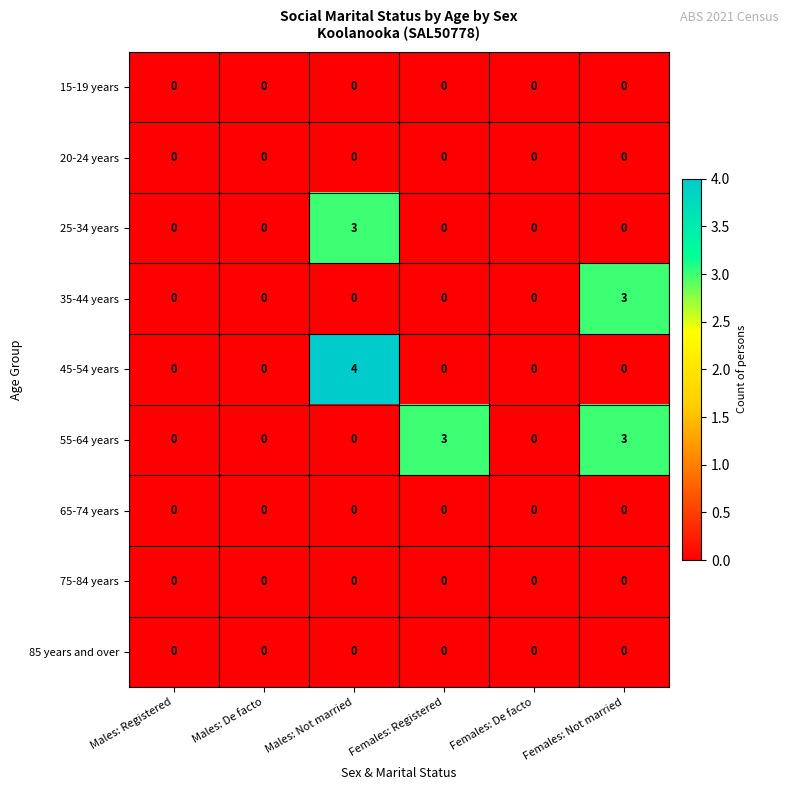

Which category has the highest value across all series?

Males: Not married